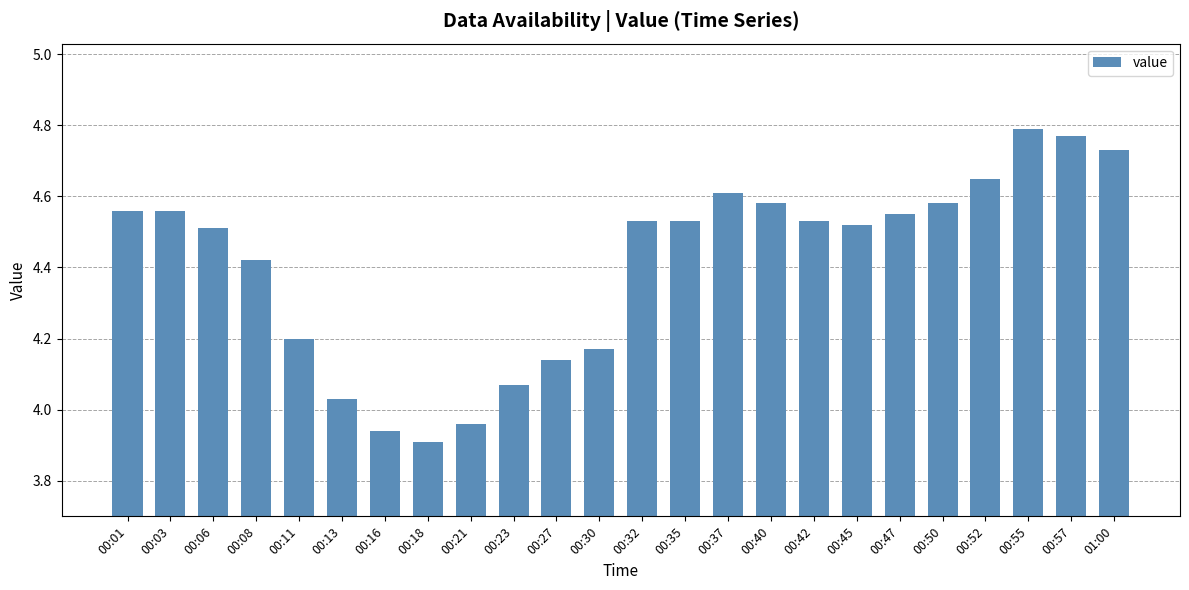

What is the sum of all values?

105.8